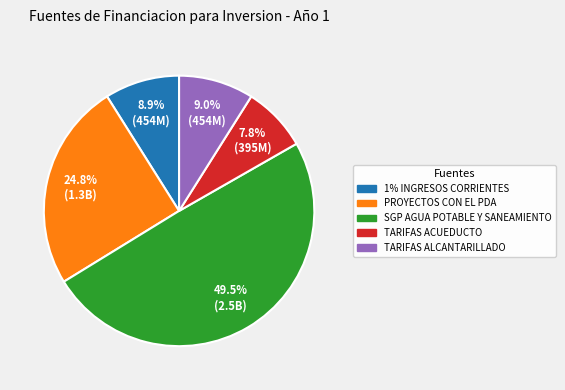

How many segments does this pie chart have?

5